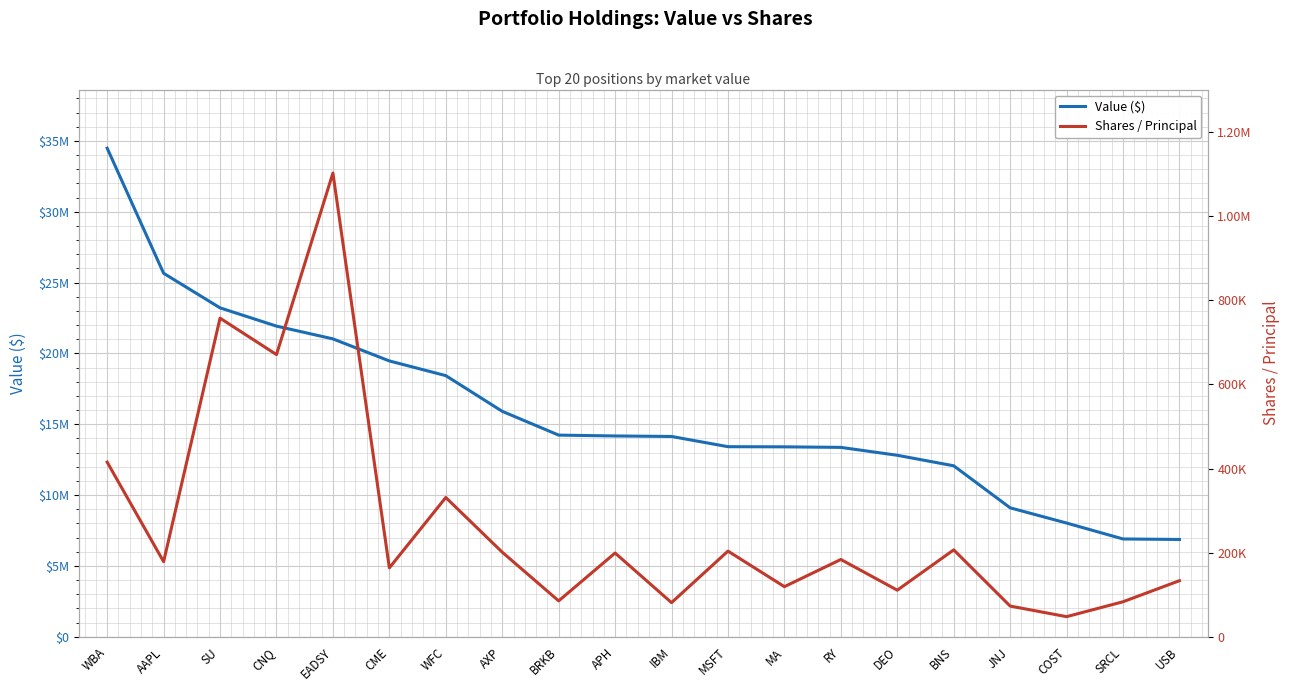

Reading left to right, list all the values displayed in this chart.

Value ($): 34485000	25656000	23216000	21927000	21027000	19470000	18433000	15914000	14235000	14175000	14139000	13418000	13407000	13369000	12812000	12070000	9103000	8029000	6906000	6870000
Shares / Principal: 415237	178589	757488	670900	1102483	163891	331165	201167	85405	199176	81194	203737	119205	183814	110850	206683	73088	47880	83310	133395